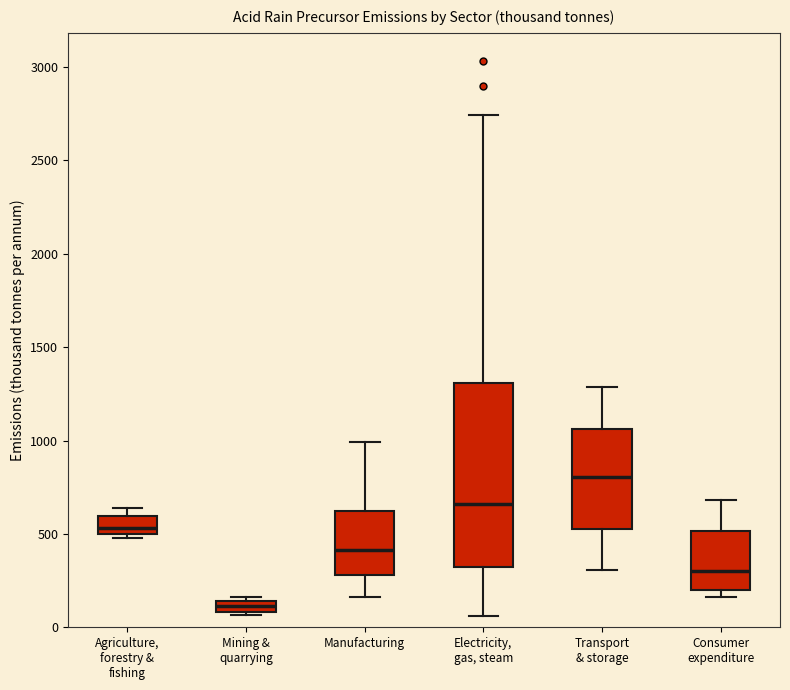

Which box is the tallest, from its lower edge to its upper edge?

Electricity, gas, steam